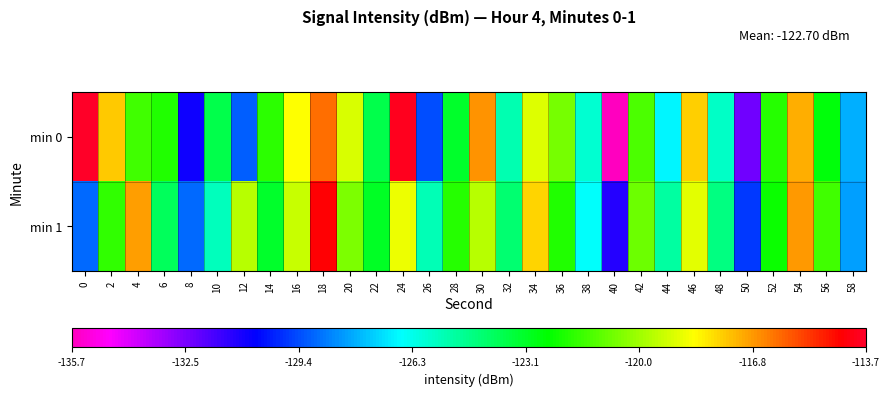

List the series in order of their overall mean, highest first.

min 0, min 1